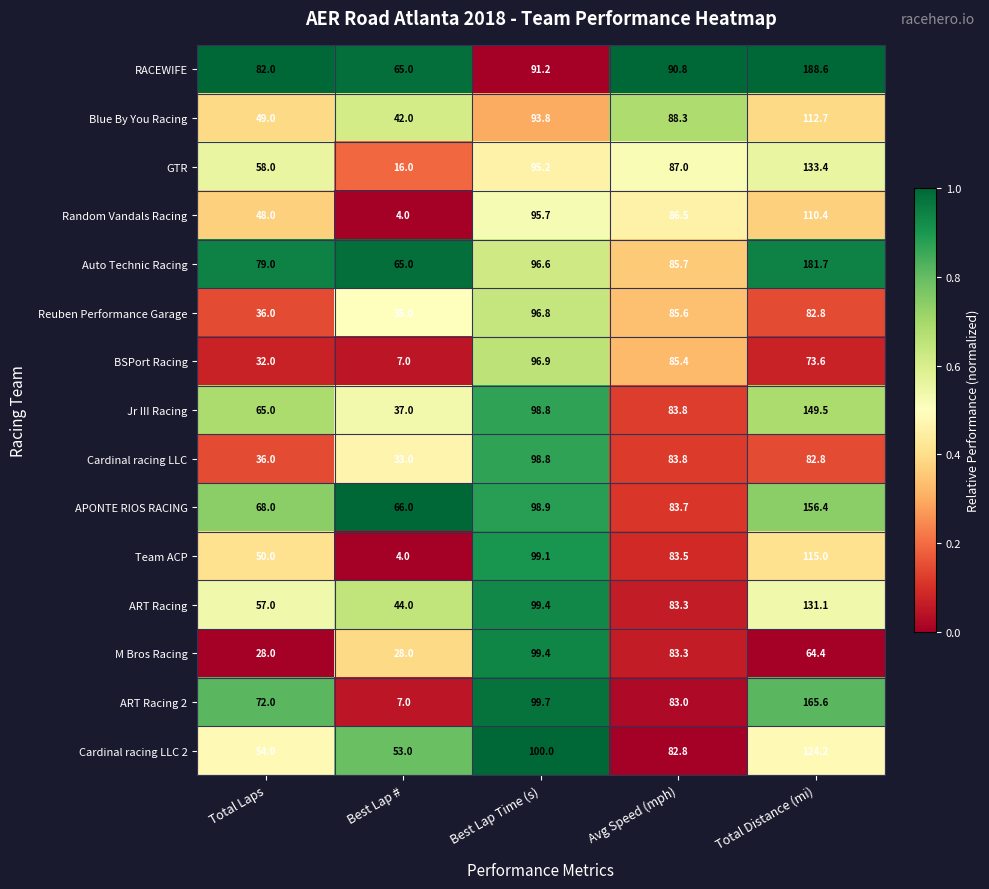

What is the average value of the Reuben Performance Garage series?

67.2